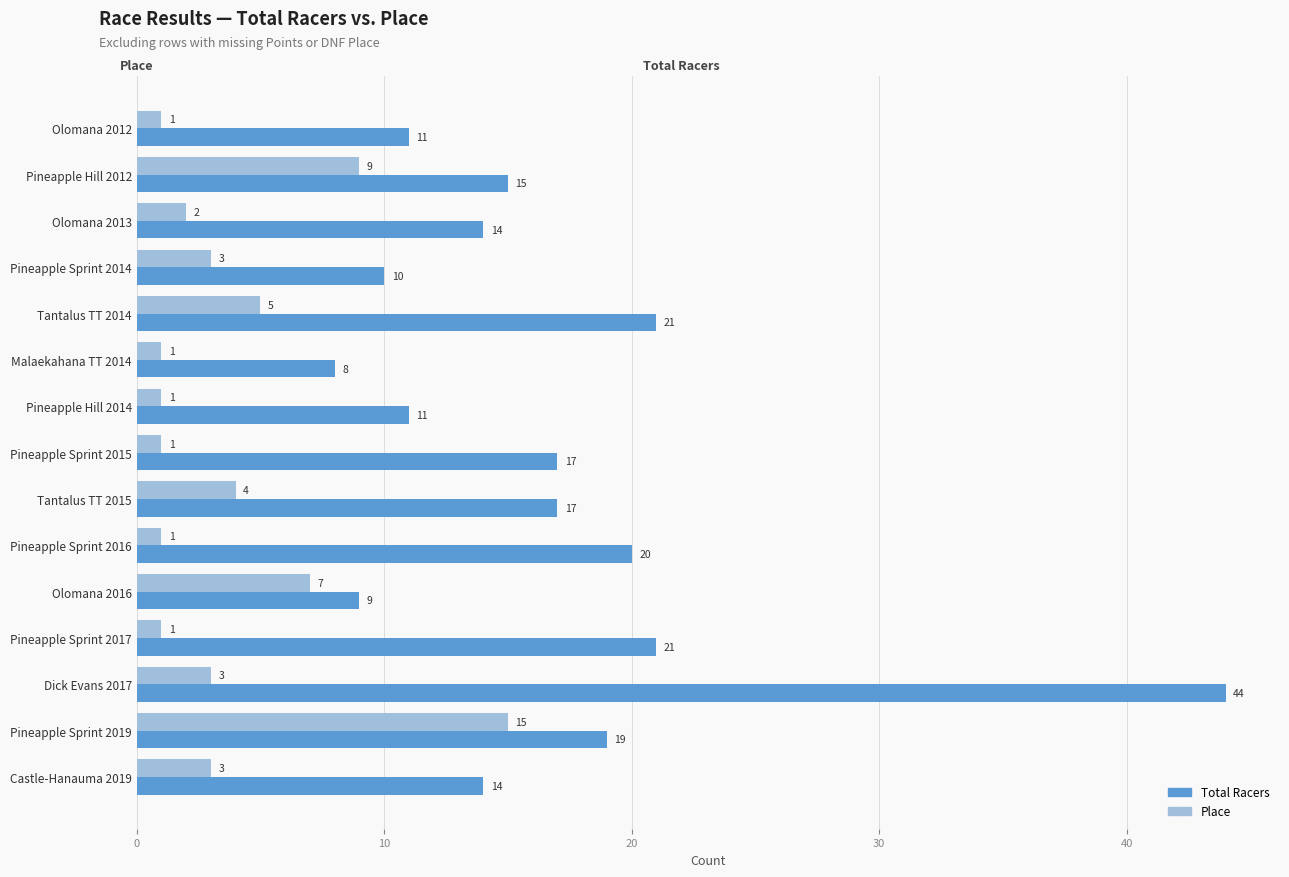

What is the spread (max minus min) of values at Olomana 2012?

10